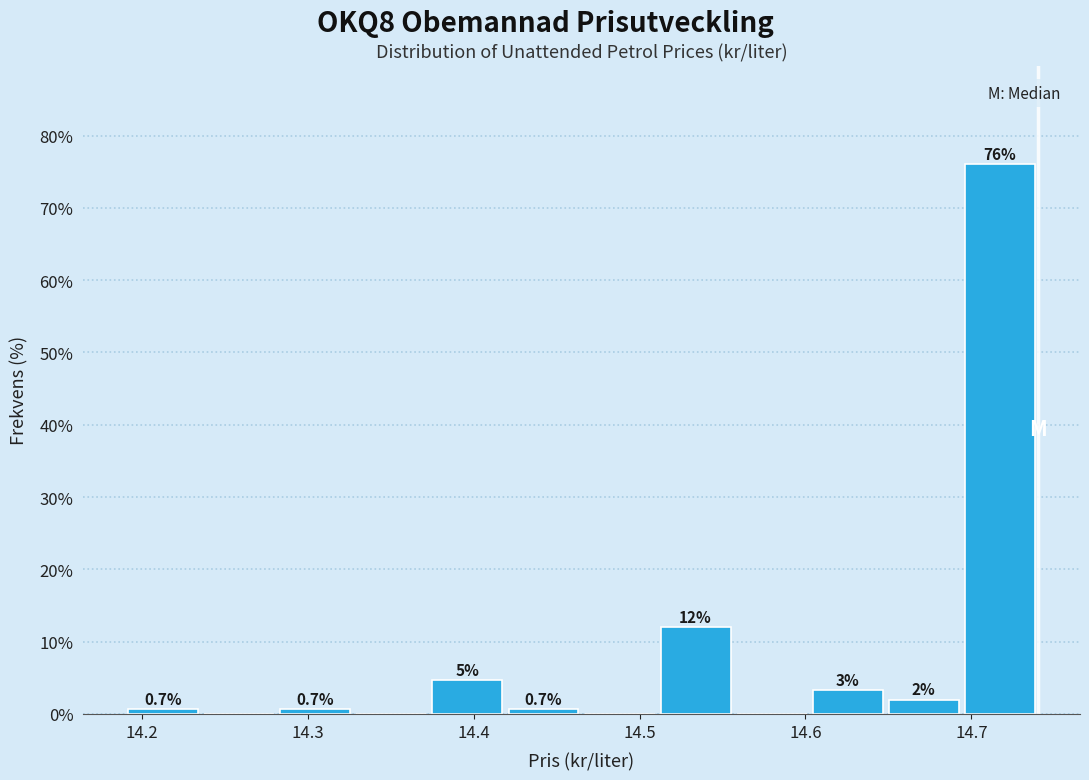

Which range on the x-axis has the tallest bar?

14.69 to 14.74